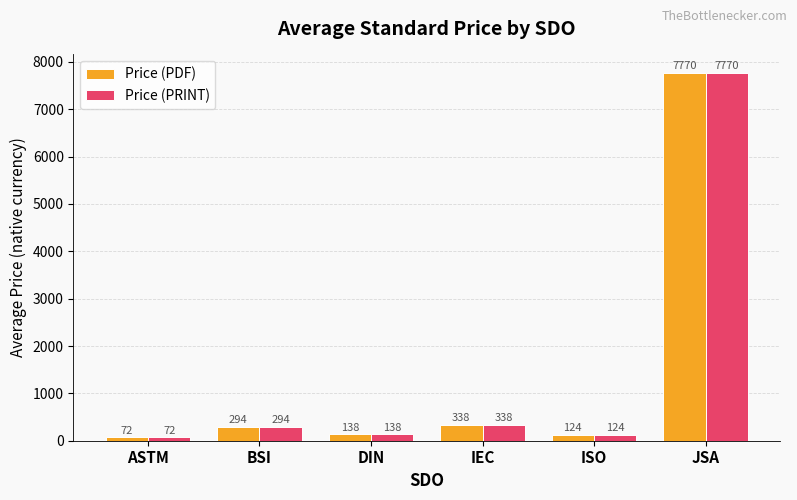

What is the difference between the second highest and minimum values in the Price (PDF) series?

265.0